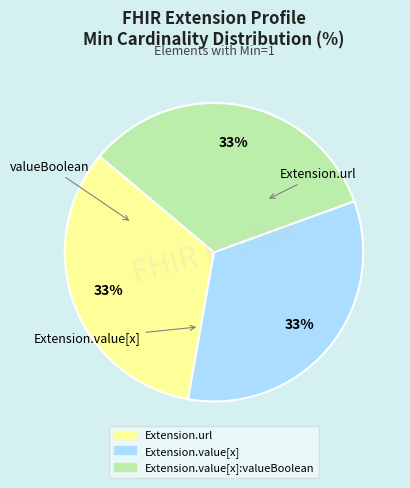

To the nearest percent, what is the average slice percentage?

33%